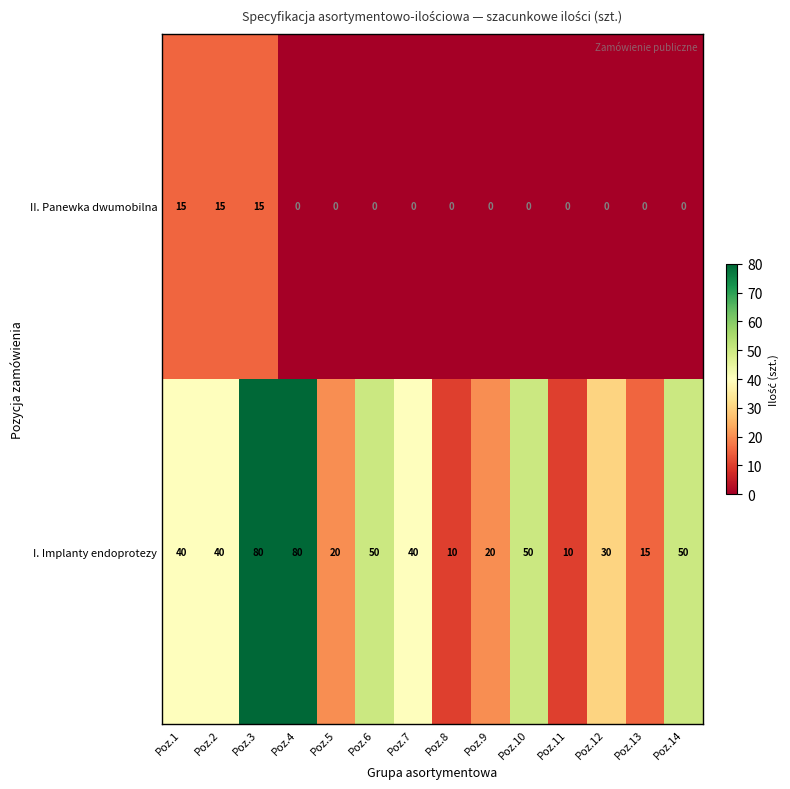

What is the total value across all series at Poz.13?

15